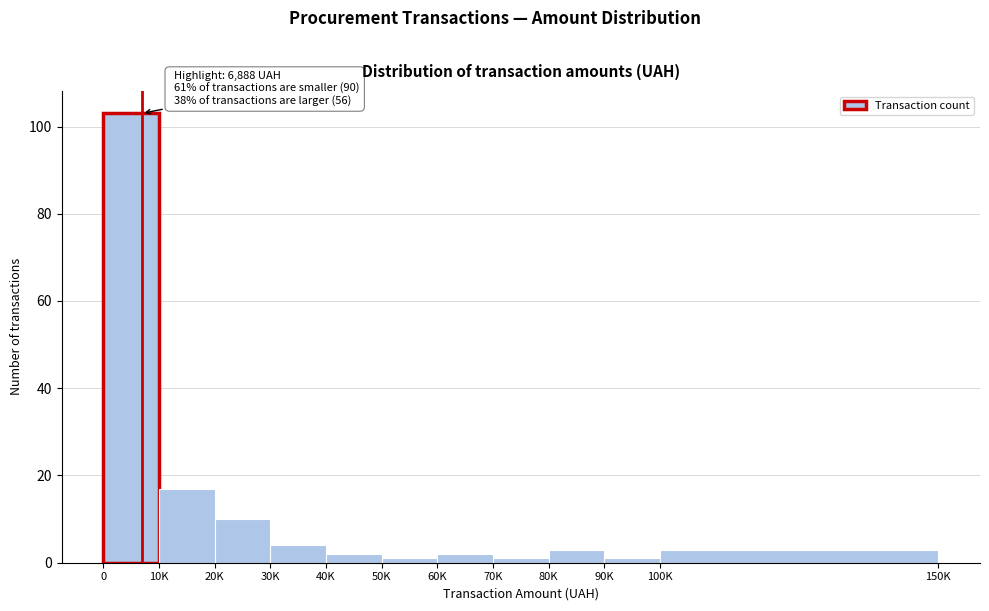

Reading right to left, what are all the values shown in this chart?

3	1	3	1	2	1	2	4	10	17	103